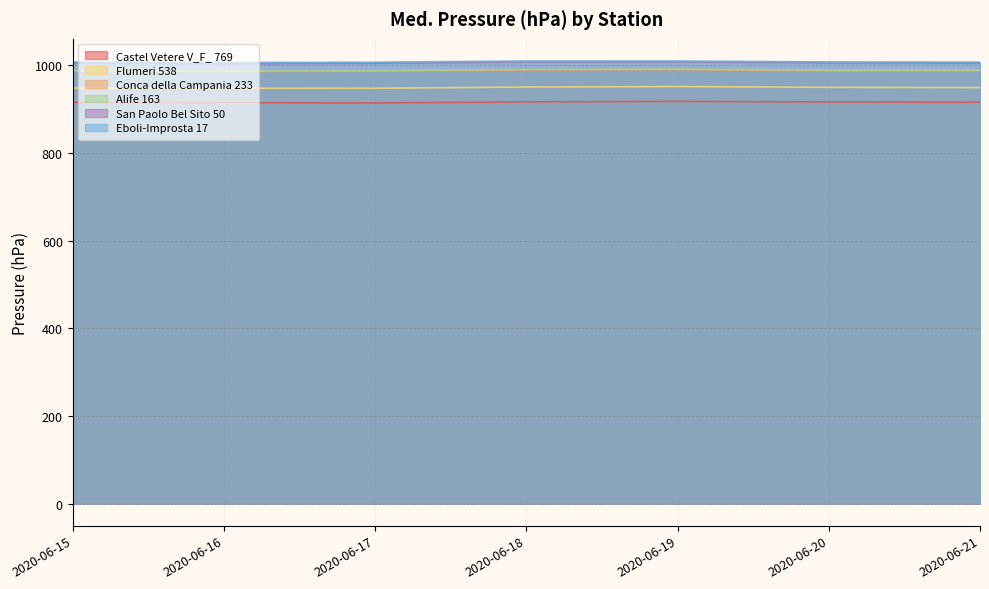

How many interior local valleys does the Eboli-Improsta 17 series have?

1